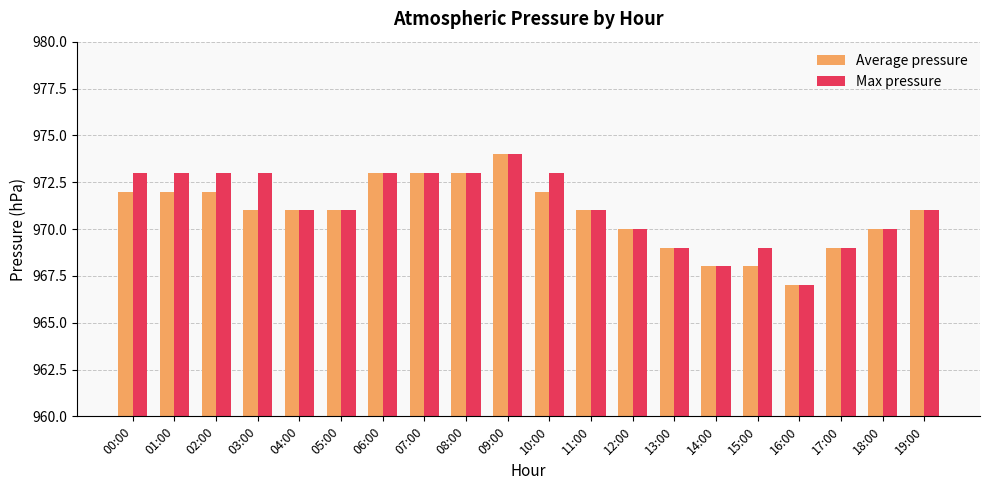

Reading left to right, extract all data points from this chart.

Average pressure: 00:00=972	01:00=972	02:00=972	03:00=971	04:00=971	05:00=971	06:00=973	07:00=973	08:00=973	09:00=974	10:00=972	11:00=971	12:00=970	13:00=969	14:00=968	15:00=968	16:00=967	17:00=969	18:00=970	19:00=971
Max pressure: 00:00=973	01:00=973	02:00=973	03:00=973	04:00=971	05:00=971	06:00=973	07:00=973	08:00=973	09:00=974	10:00=973	11:00=971	12:00=970	13:00=969	14:00=968	15:00=969	16:00=967	17:00=969	18:00=970	19:00=971